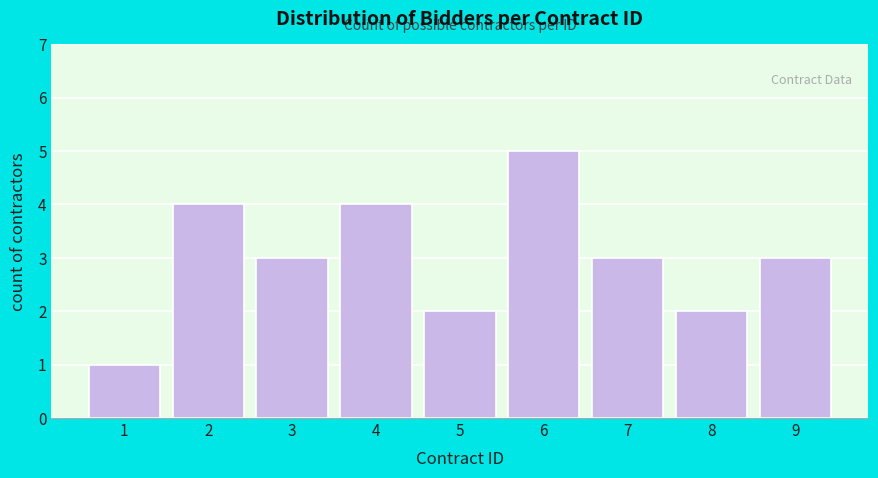

Reading left to right, extract all data points from this chart.

1	4	3	4	2	5	3	2	3